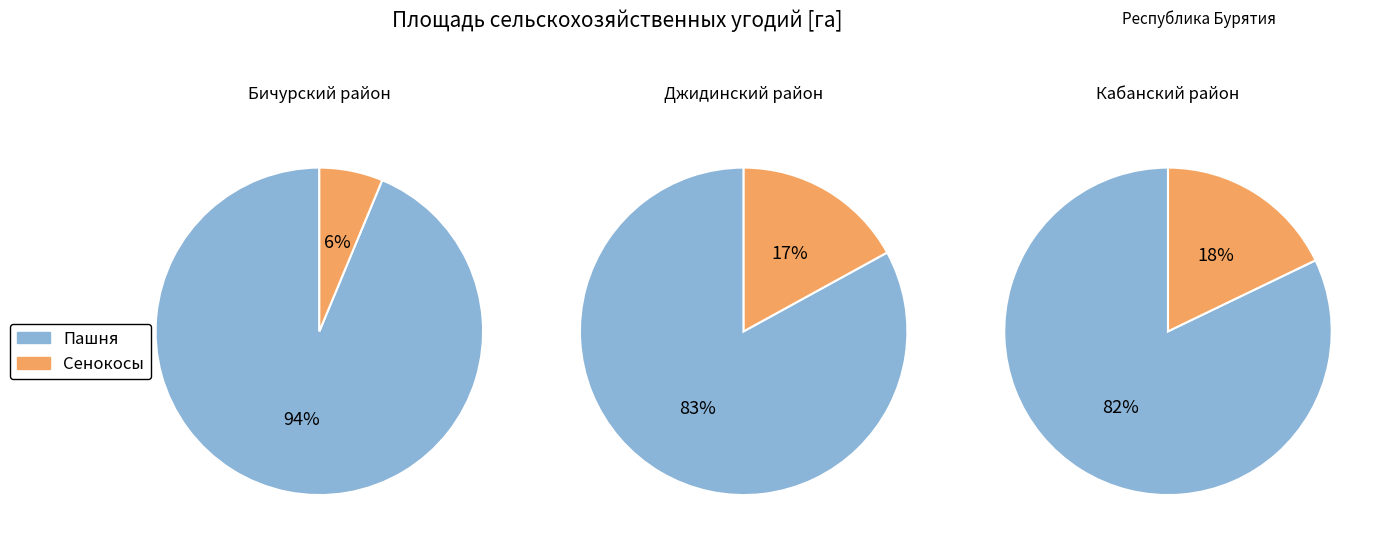

The 5 slice represents 17% of the pie. True or false?

False